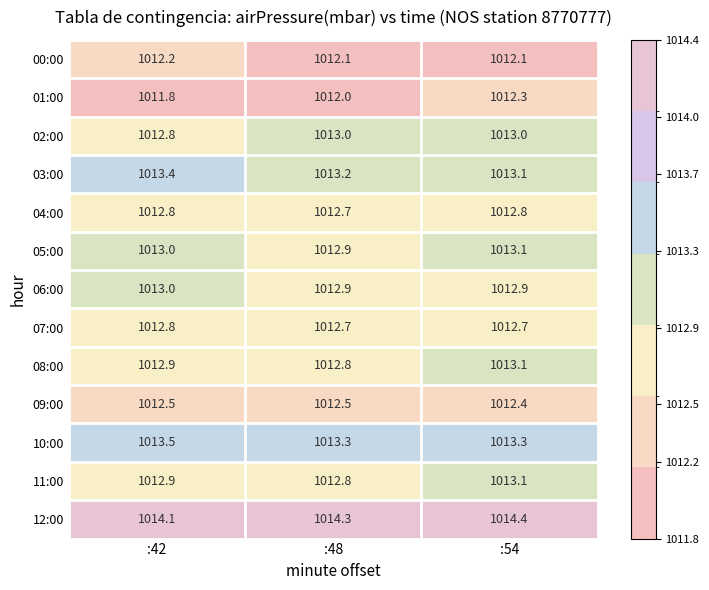

Which series has the largest range (max minus min)?

01:00